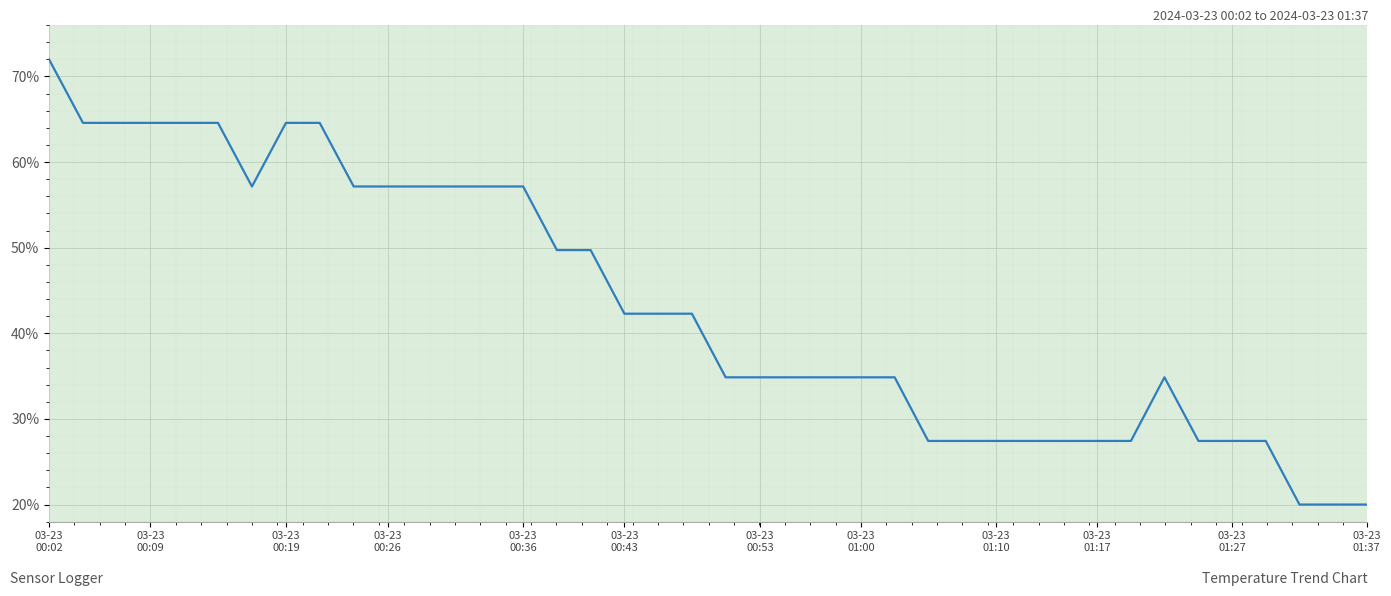

What is the maximum value shown in the chart?

72.0